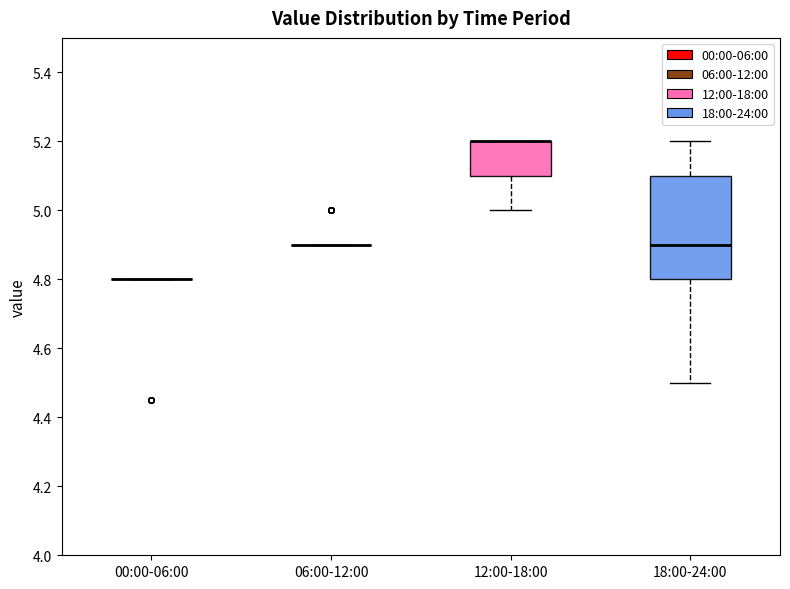

Where is the lower edge of the box for 18:00-24:00 on the y-axis? The values are not printed on the chart, so give them approximately, as read against the axis.

4.8